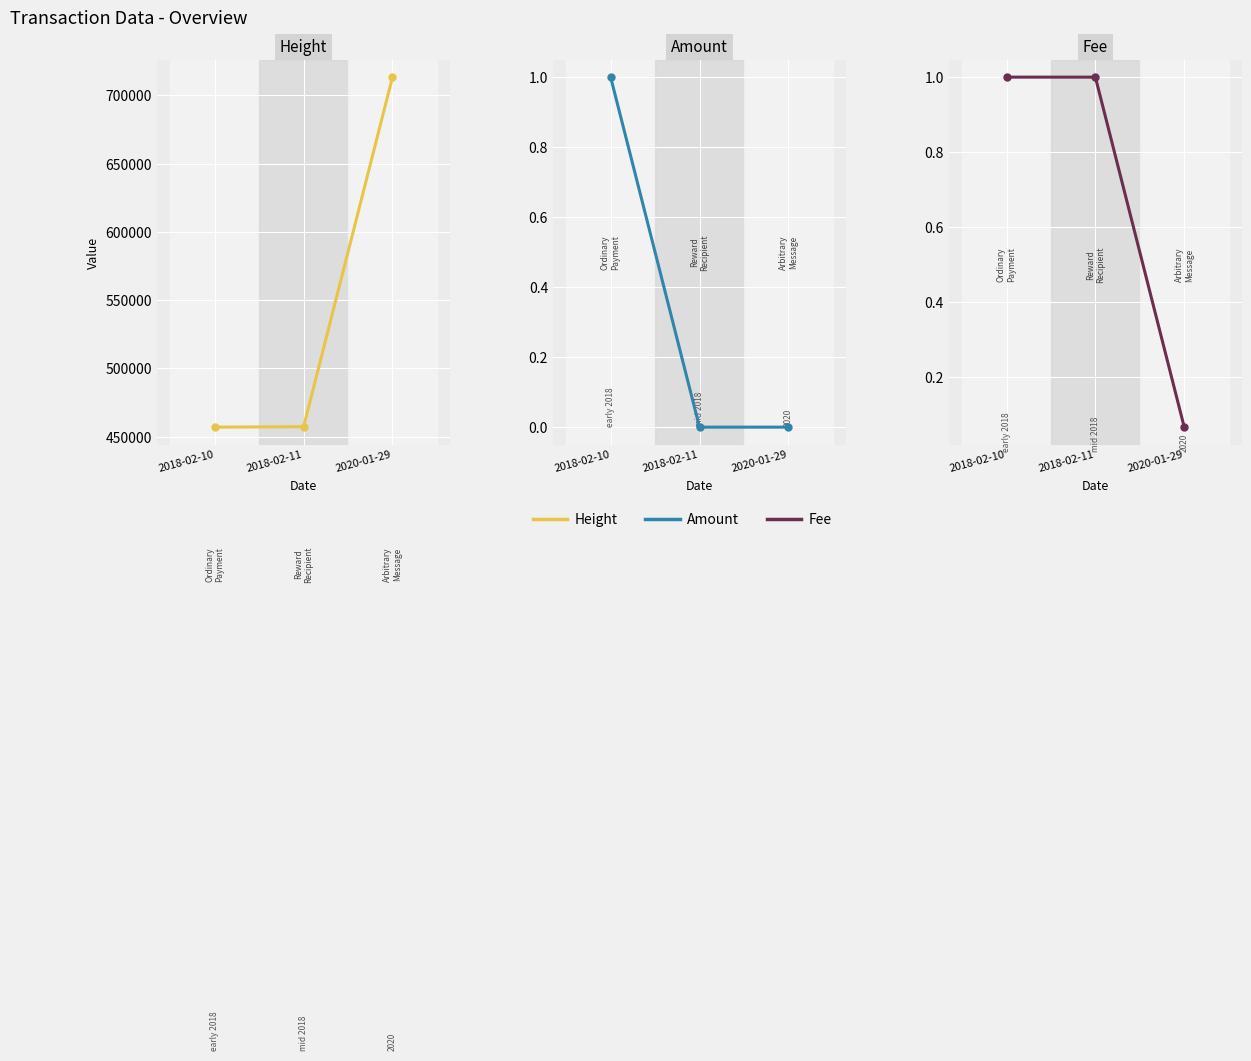

Count the number of data series in this chart.

3